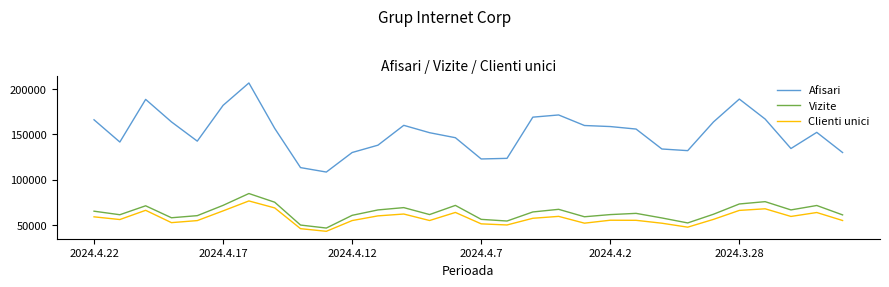

Rank the series by their maximum value, from highest to lowest.

Afisari, Vizite, Clienti unici